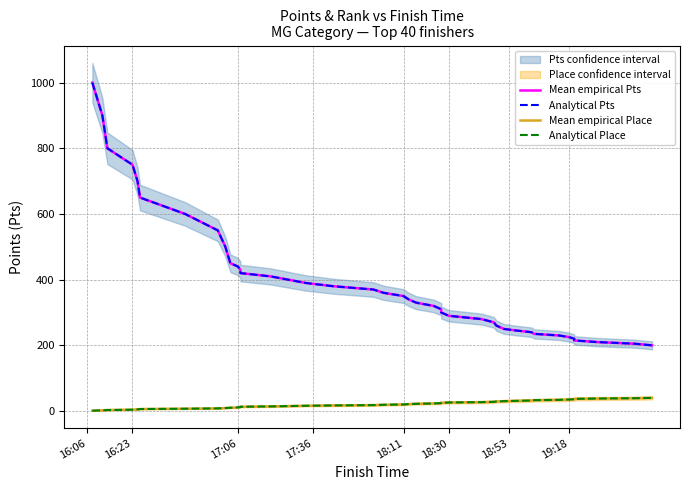

What is the greatest value displayed?

1000